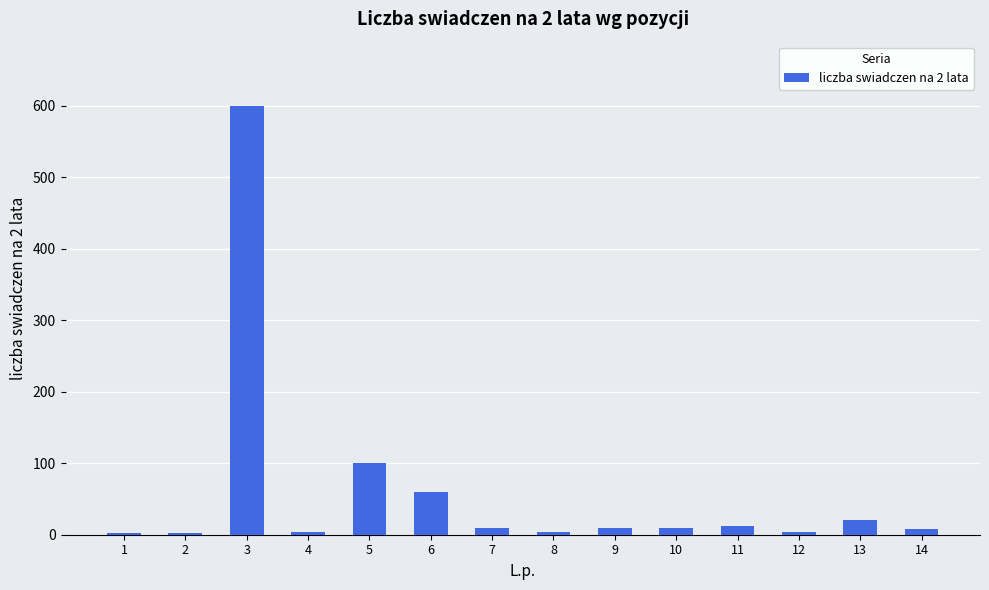

What is the maximum value shown in the chart?

600